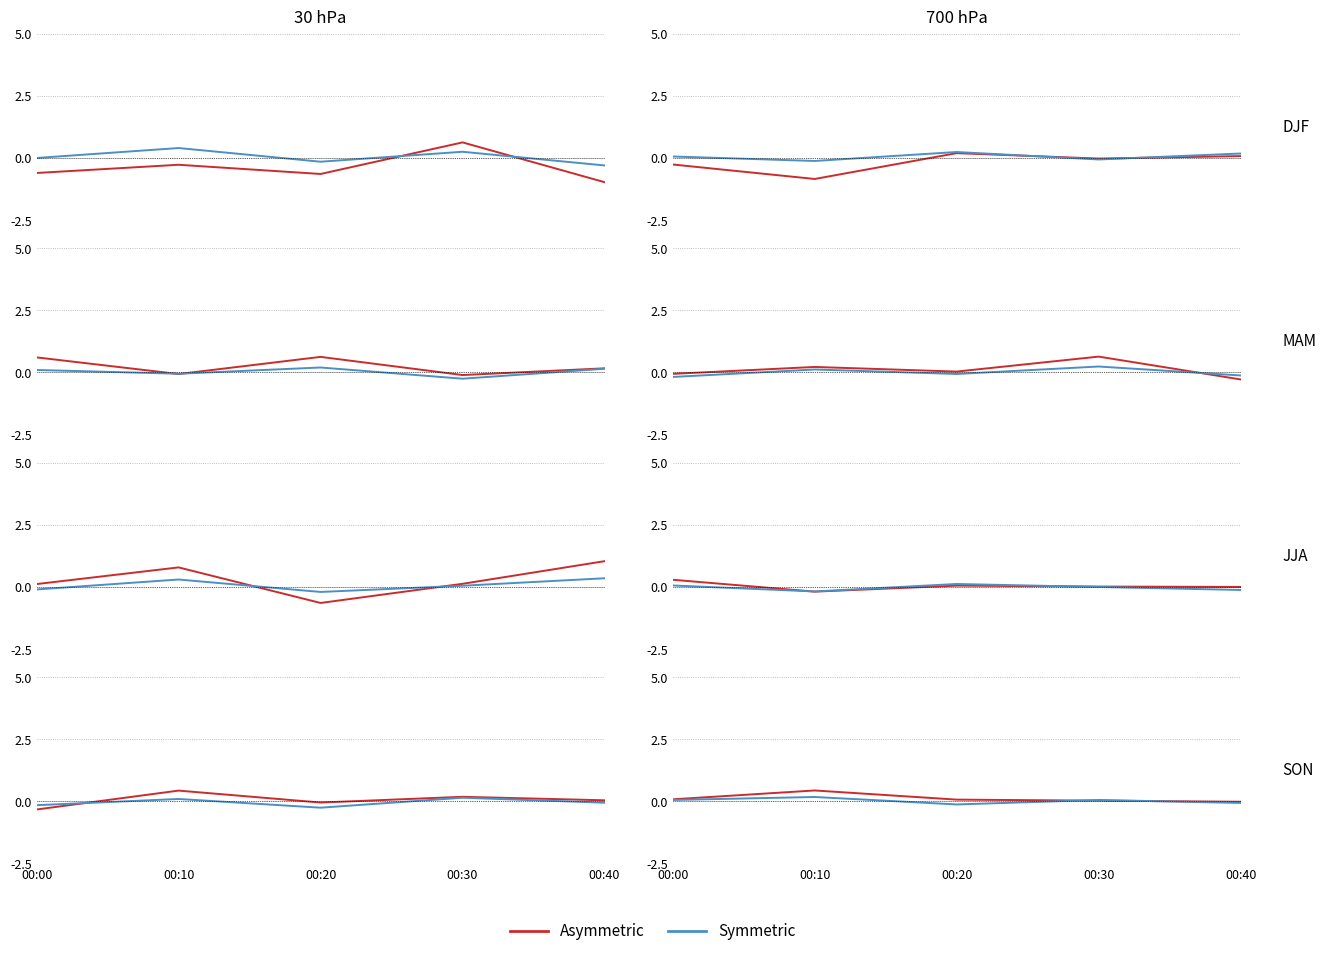

At which category does the chart reach its peak across all series?

00:10